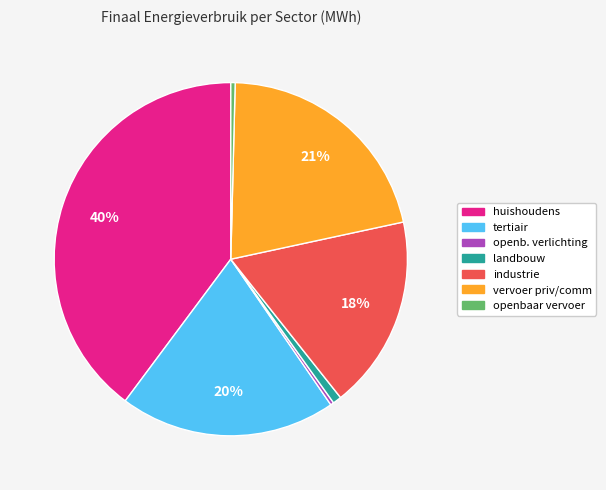

How many slices are in this pie chart?

7